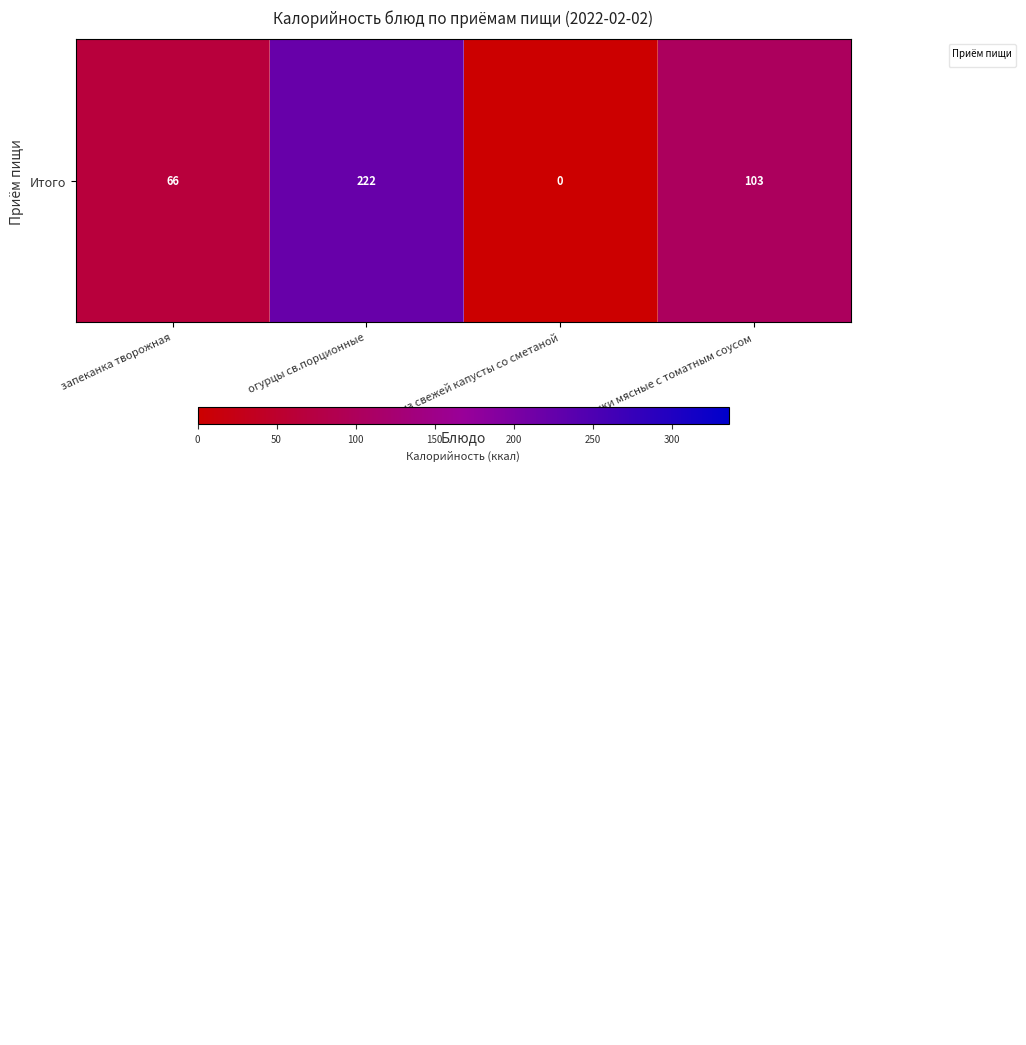

What is the difference between the highest and lowest values at запеканка творожная?

274